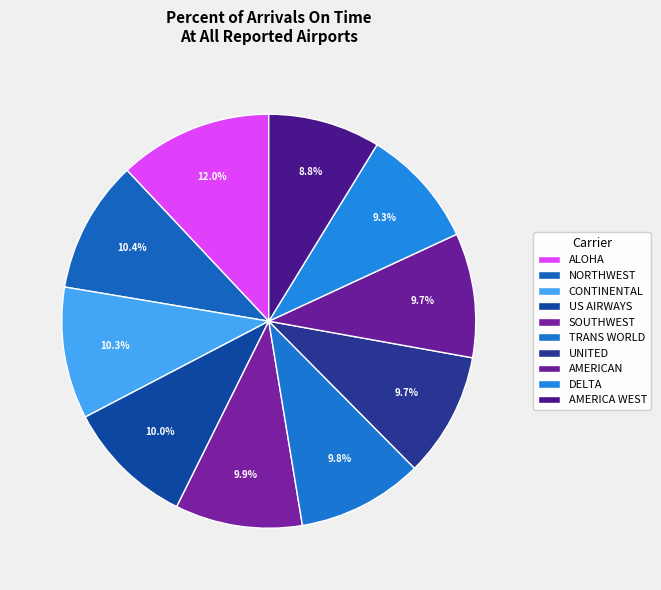

What is the smallest slice in the pie chart?

AMERICA WEST